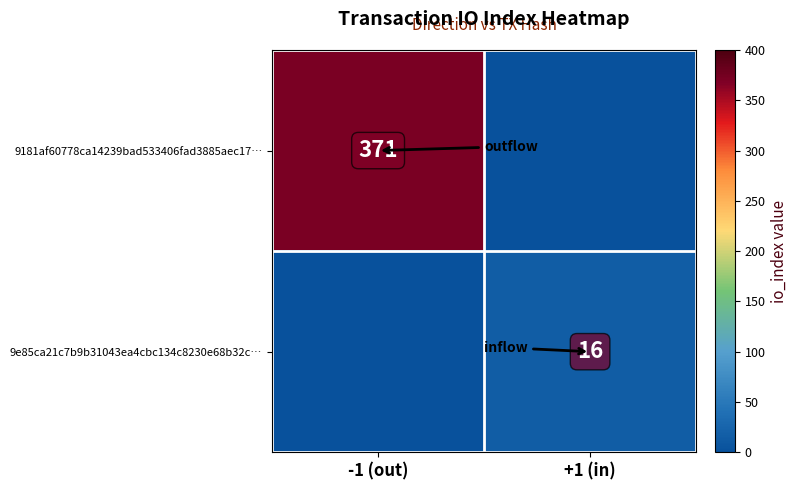

True or false: 9181af60778ca14239bad533406fad3885aec17… has a value of 581 at -1 (out).

False